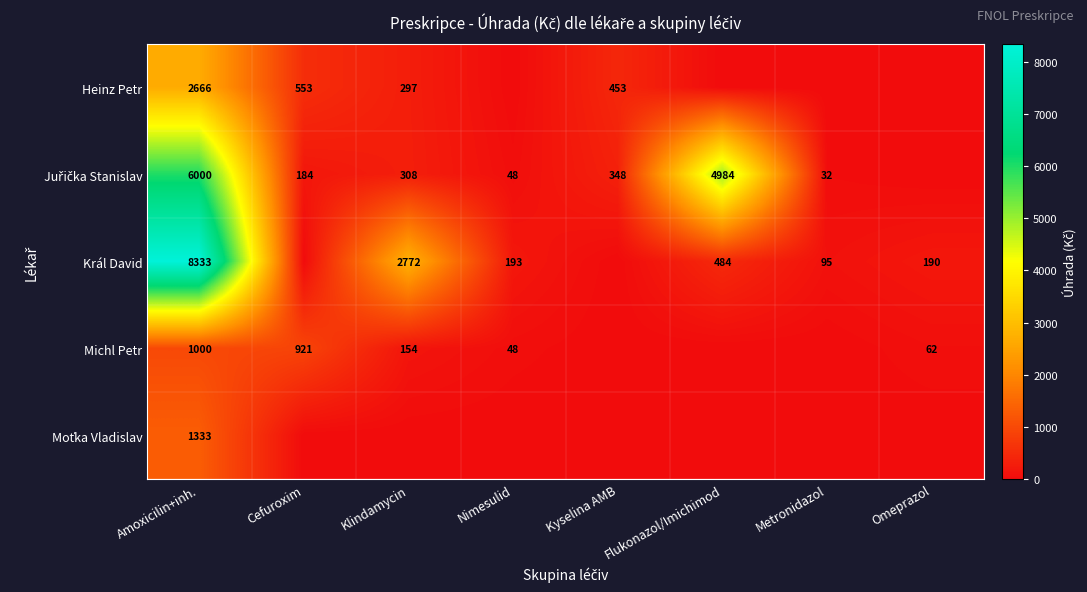

Is it true that Michl Petr equals 38 at Omeprazol?

False